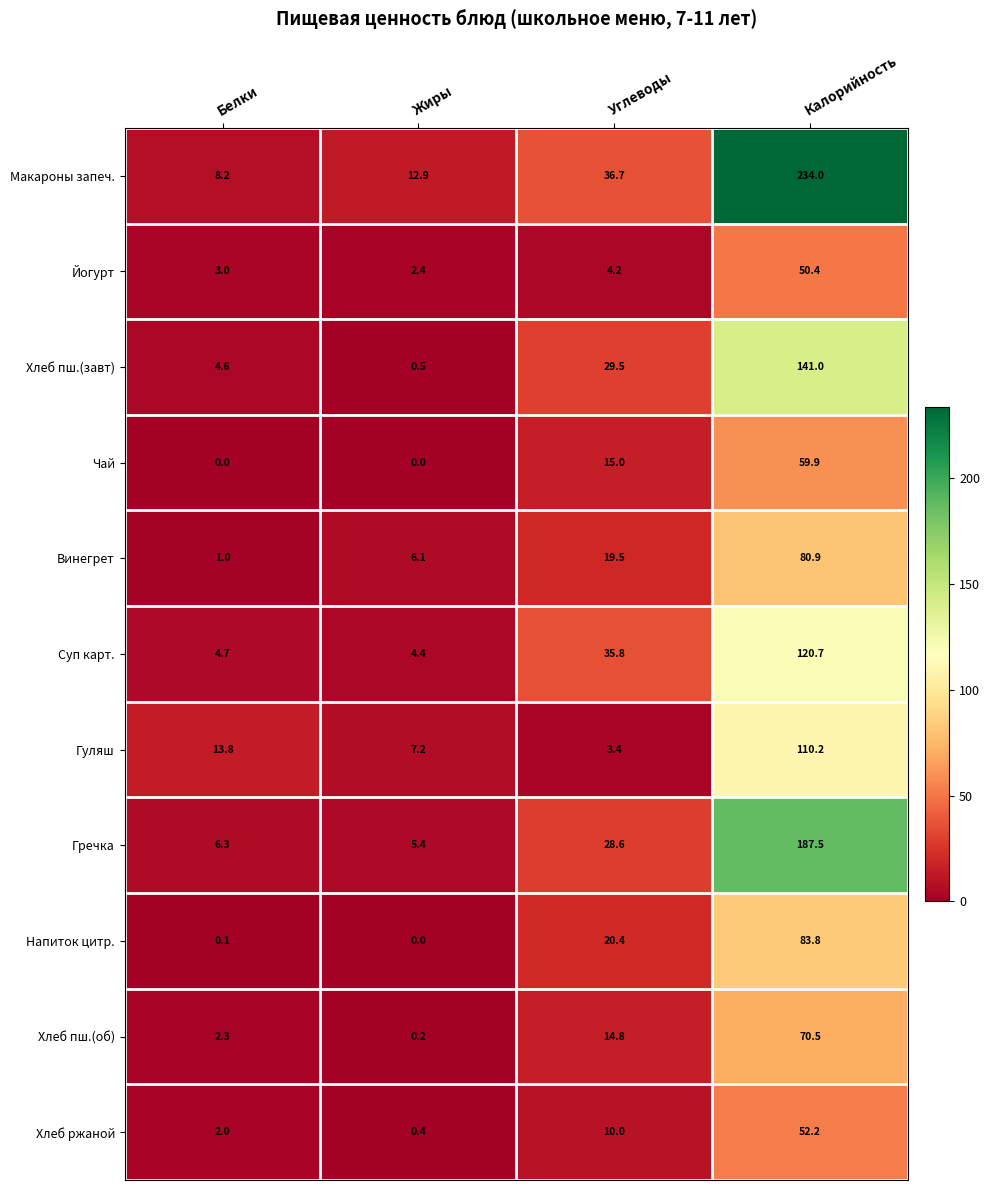

Rank the series at Углеводы from highest to lowest value.

Макароны запеч., Суп карт., Хлеб пш.(завт), Гречка, Напиток цитр., Винегрет, Чай, Хлеб пш.(об), Хлеб ржаной, Йогурт, Гуляш